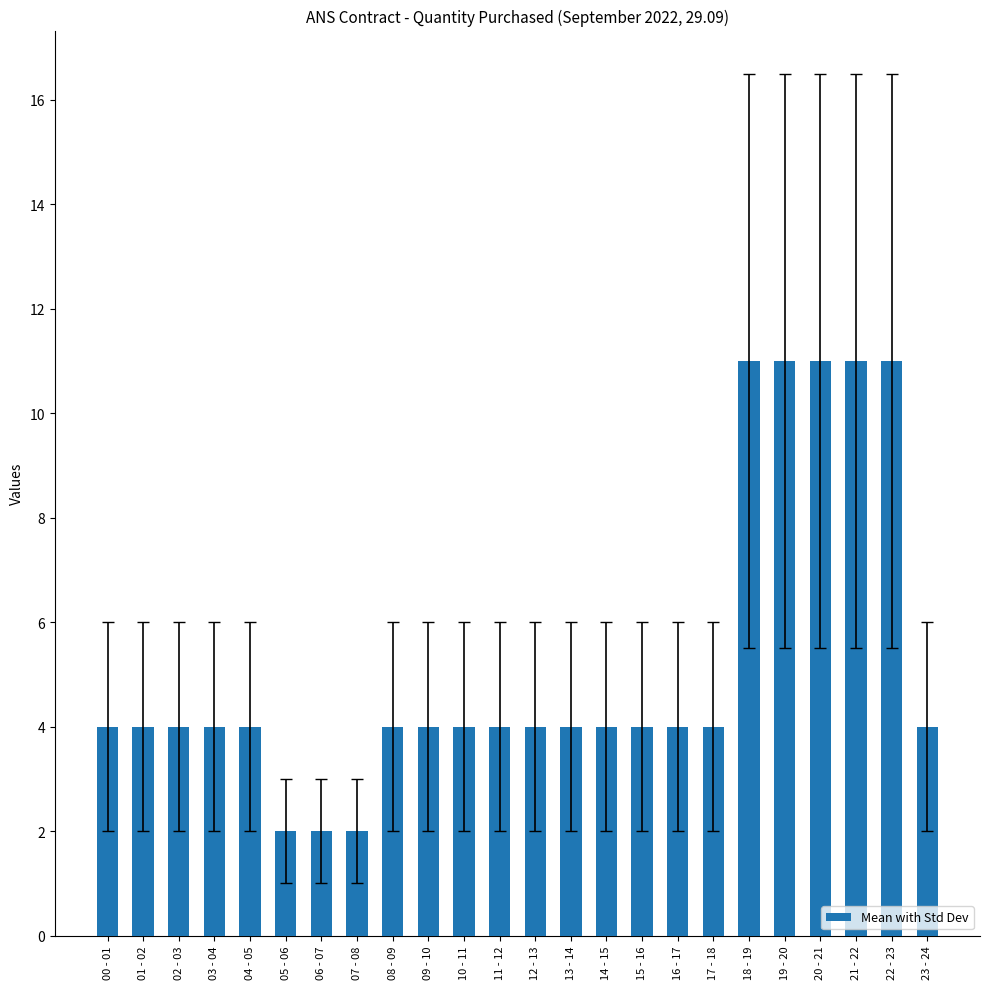

Is it true that the value at 14 - 15 is 4?

True